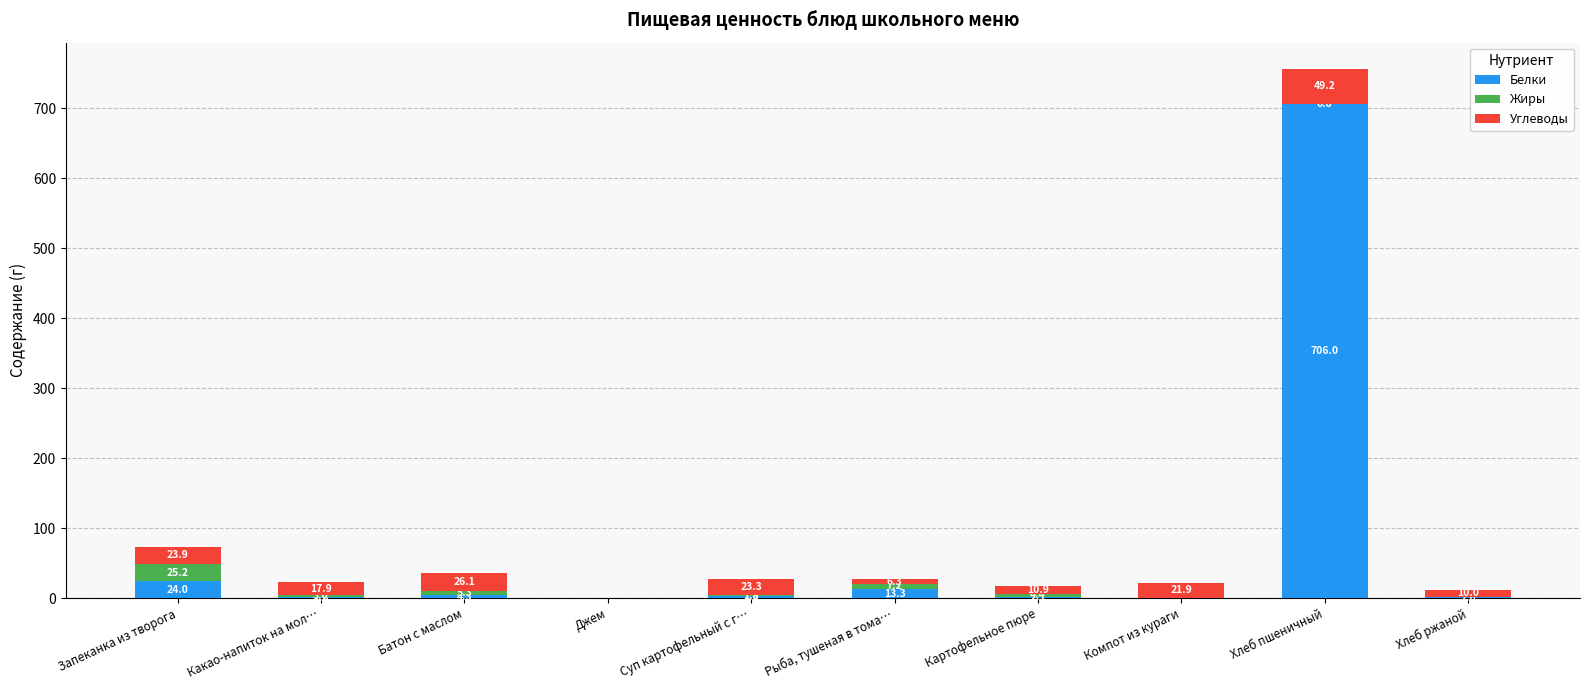

What is the maximum value for Белки?

706.0